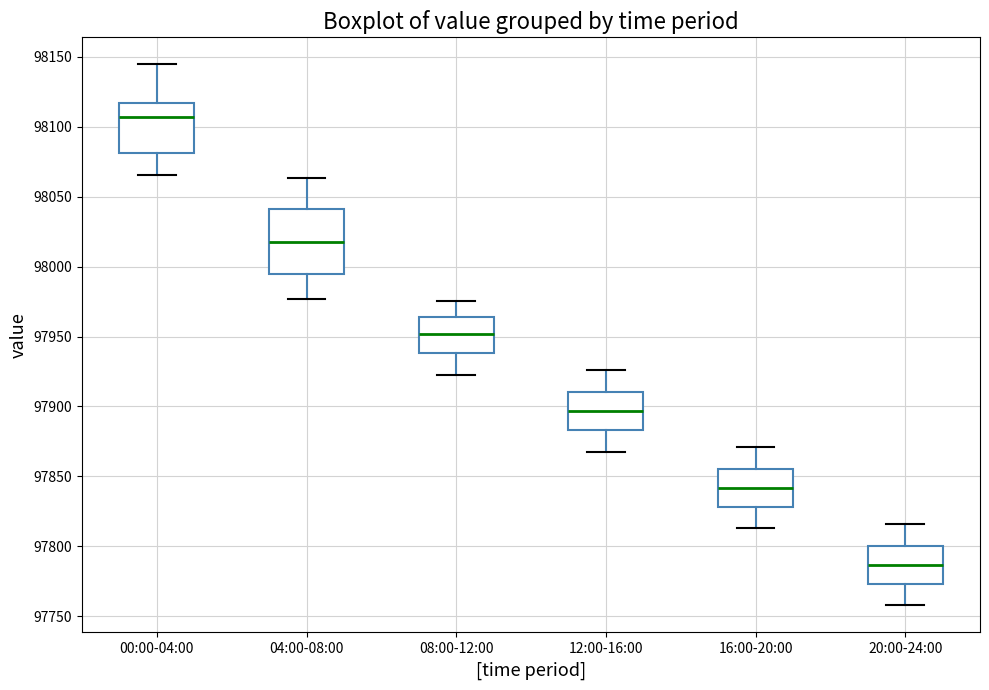

Reading left to right, read every box against the y-axis: the position of its median line, the range the box covers, and the ends of its whiskers. The values are not printed on the chart, so give them approximately, as read against the axis.

00:00-04:00: median 98105, box 98080 to 98115, whiskers 98065 to 98145
04:00-08:00: median 98015, box 97995 to 98040, whiskers 97975 to 98065
08:00-12:00: median 97950, box 97940 to 97965, whiskers 97925 to 97975
12:00-16:00: median 97895, box 97885 to 97910, whiskers 97870 to 97925
16:00-20:00: median 97840, box 97830 to 97855, whiskers 97815 to 97870
20:00-24:00: median 97785, box 97775 to 97800, whiskers 97760 to 97815